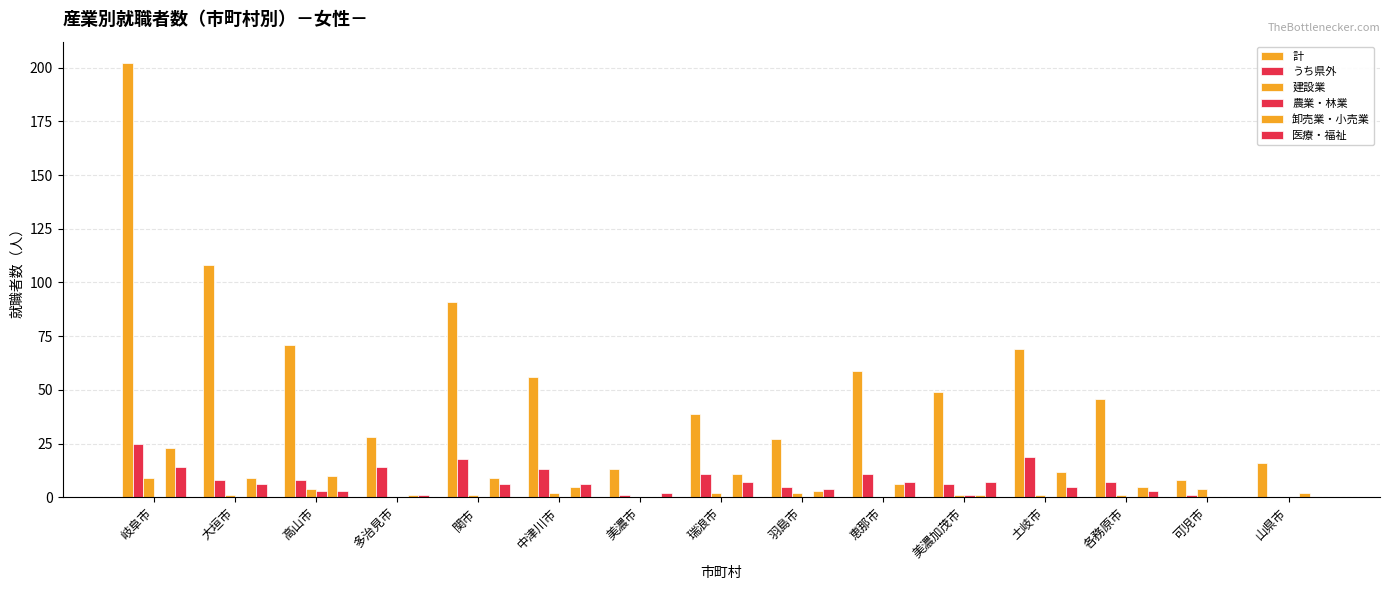

Which series has the widest spread of values?

計